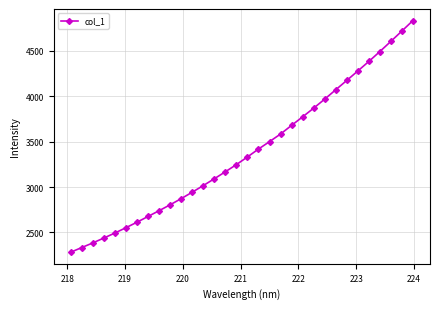

What is the greatest value displayed?

4835.1